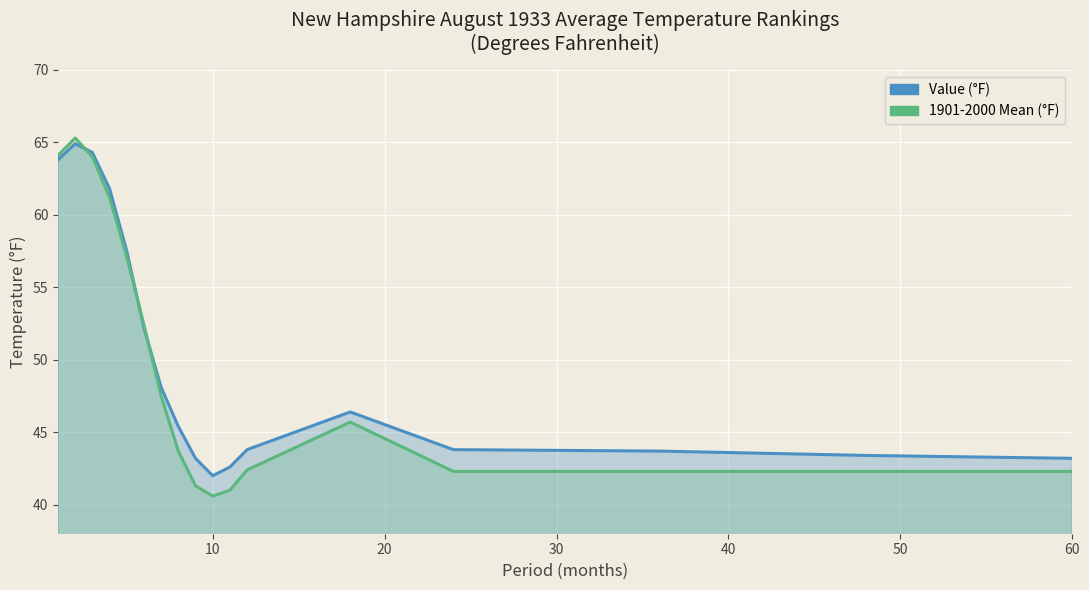

What is the sum of all 1901-2000 Mean values?

835.5